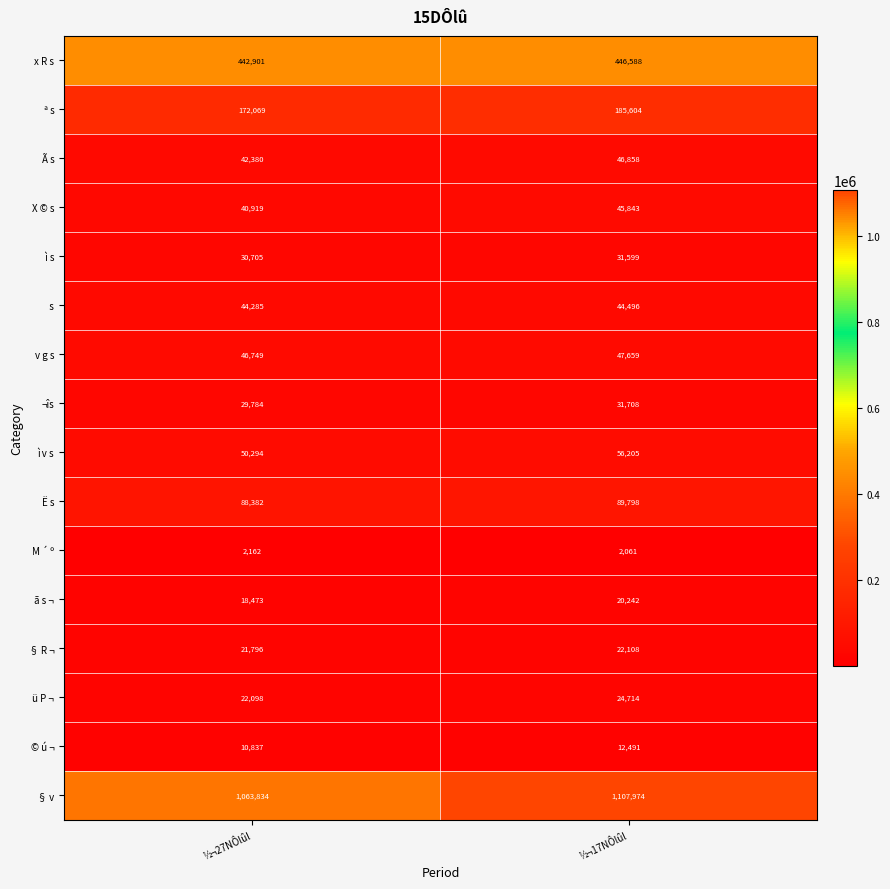

What is the average value of the v g s series?

47204